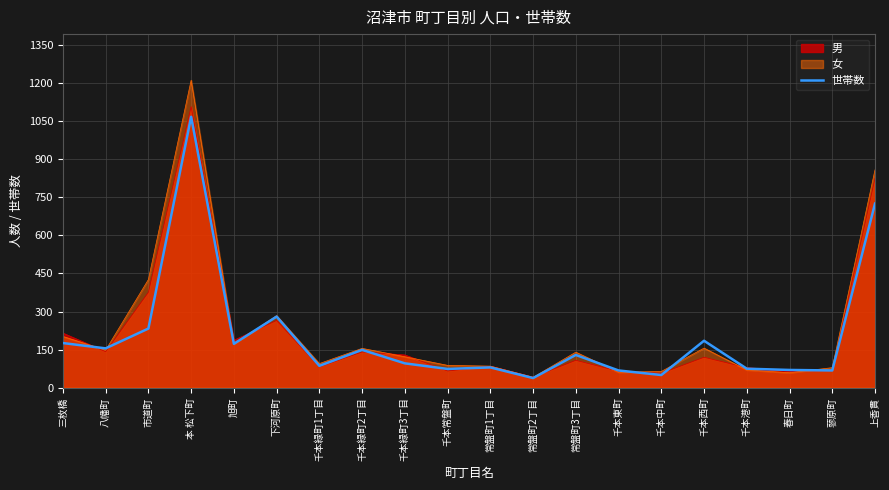

The value at 常盤町1丁目 is 106. True or false?

False